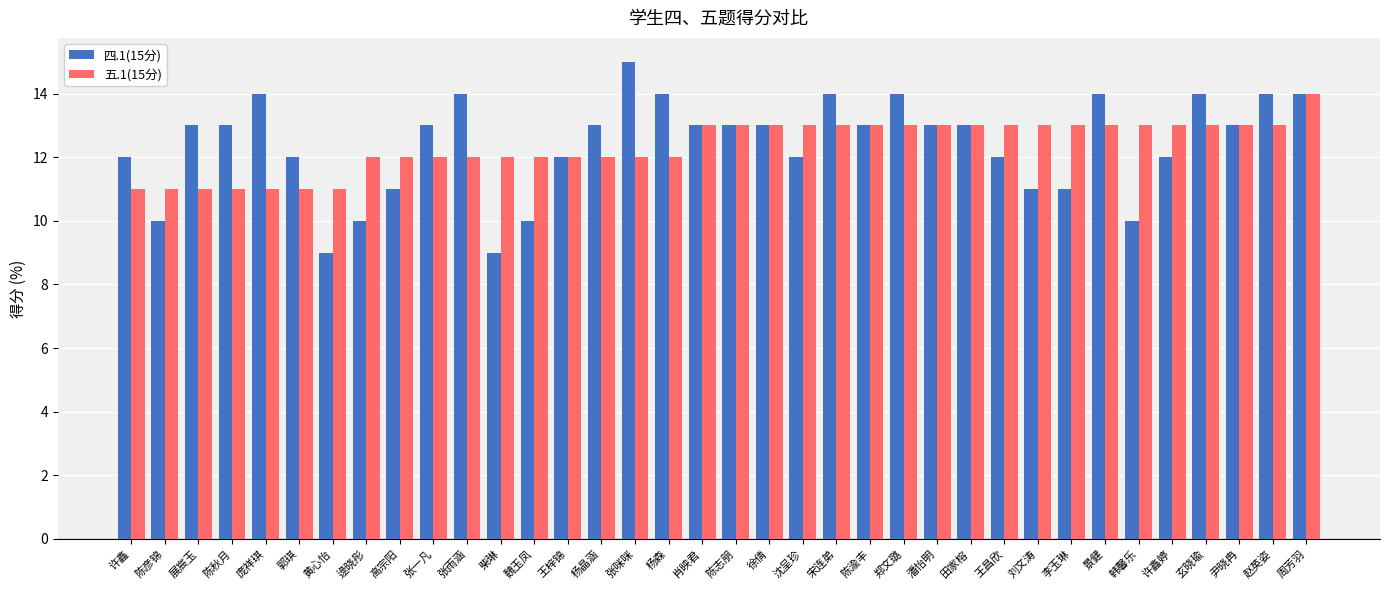

True or false: 四.1(15分) has a value of 10 at 陈彦锦.

True